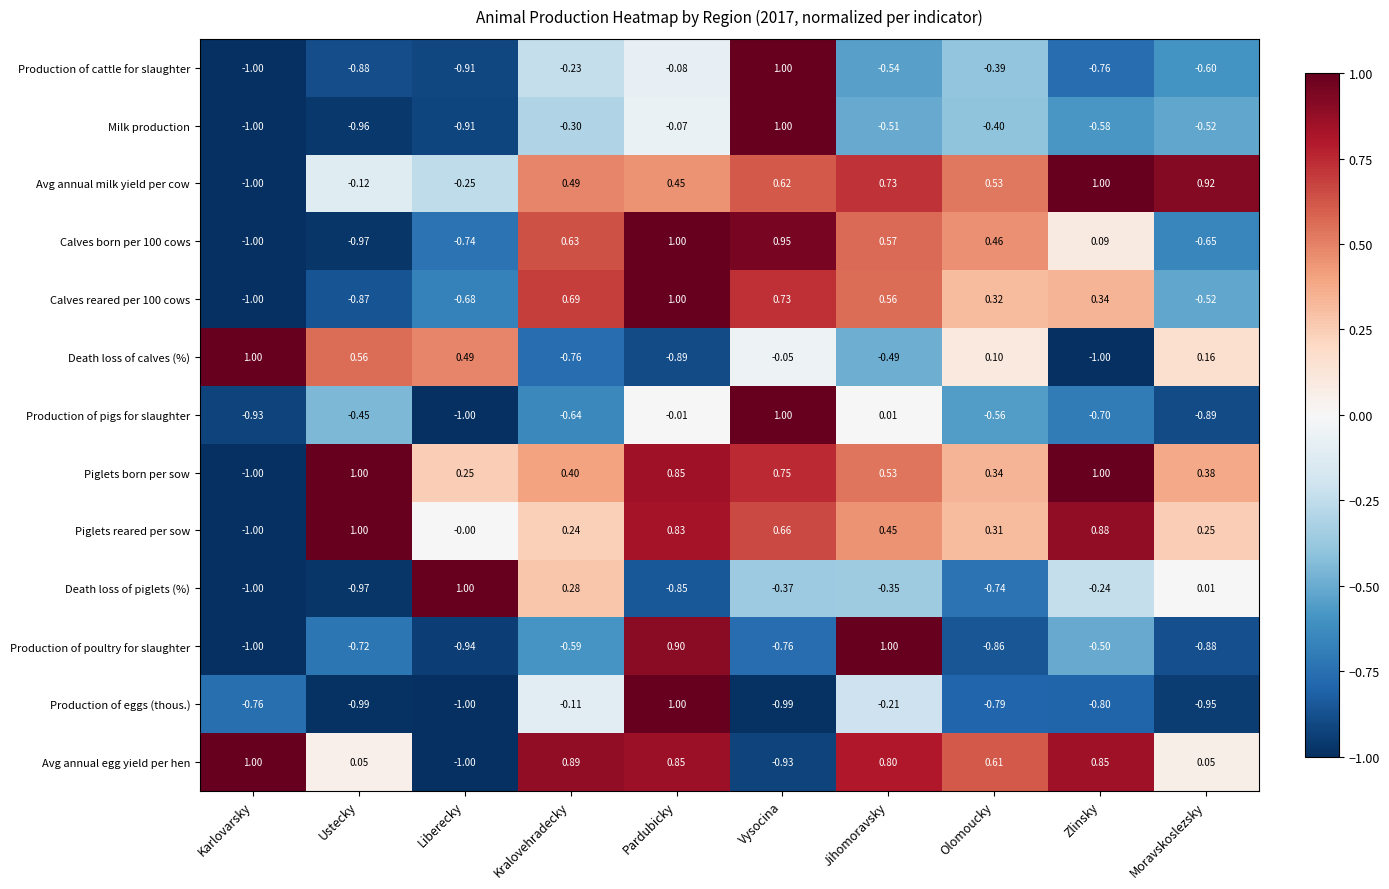

At which category is the sum across all series the highest?

Pardubicky